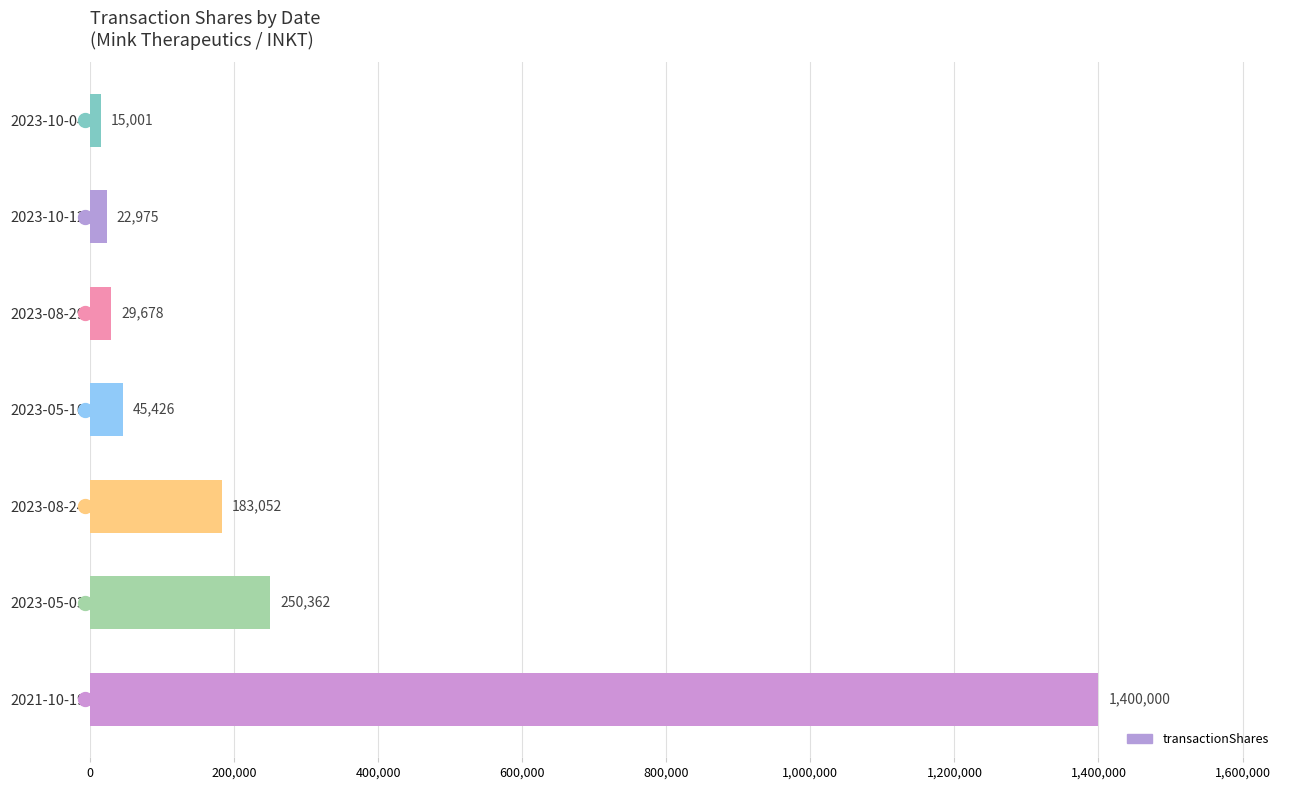

What is the sum of all values?

1946494